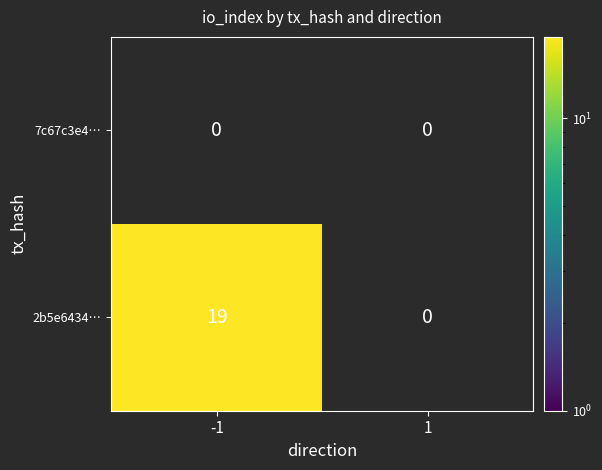

Which category has the highest value across all series?

-1